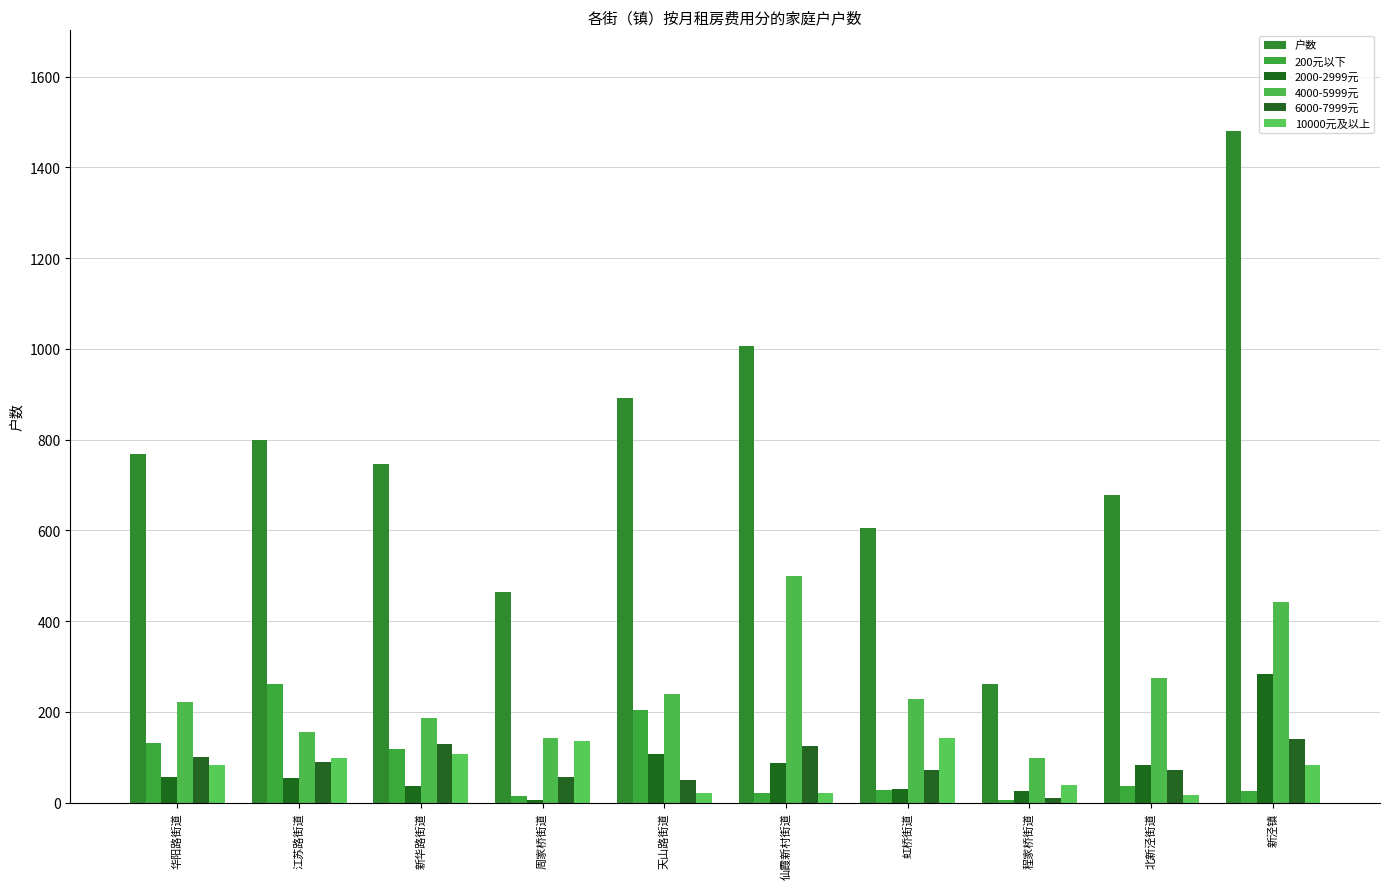

Reading right to left, list all the values displayed in this chart.

户数: 新泾镇=1480	北新泾街道=678	程家桥街道=262	虹桥街道=604	仙霞新村街道=1006	天山路街道=891	周家桥街道=464	新华路街道=746	江苏路街道=800	华阳路街道=769
200元以下: 新泾镇=25	北新泾街道=37	程家桥街道=5	虹桥街道=27	仙霞新村街道=20	天山路街道=205	周家桥街道=14	新华路街道=119	江苏路街道=261	华阳路街道=132
2000-2999元: 新泾镇=283	北新泾街道=82	程家桥街道=26	虹桥街道=29	仙霞新村街道=87	天山路街道=107	周家桥街道=6	新华路街道=37	江苏路街道=55	华阳路街道=56
4000-5999元: 新泾镇=441	北新泾街道=274	程家桥街道=99	虹桥街道=228	仙霞新村街道=500	天山路街道=239	周家桥街道=142	新华路街道=187	江苏路街道=155	华阳路街道=221
6000-7999元: 新泾镇=140	北新泾街道=72	程家桥街道=9	虹桥街道=71	仙霞新村街道=125	天山路街道=50	周家桥街道=57	新华路街道=130	江苏路街道=90	华阳路街道=100
10000元及以上: 新泾镇=82	北新泾街道=16	程家桥街道=38	虹桥街道=142	仙霞新村街道=20	天山路街道=22	周家桥街道=136	新华路街道=107	江苏路街道=98	华阳路街道=83